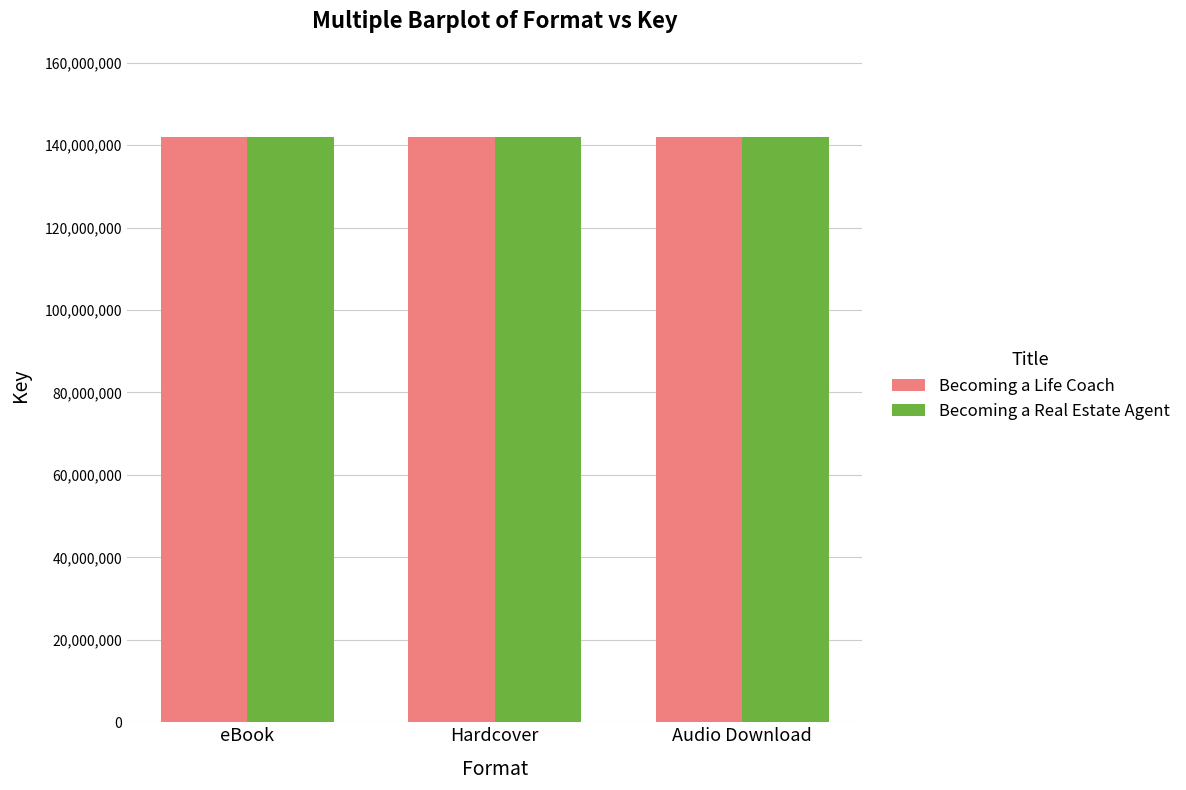

What are all the series names shown in the legend?

Becoming a Life Coach, Becoming a Real Estate Agent